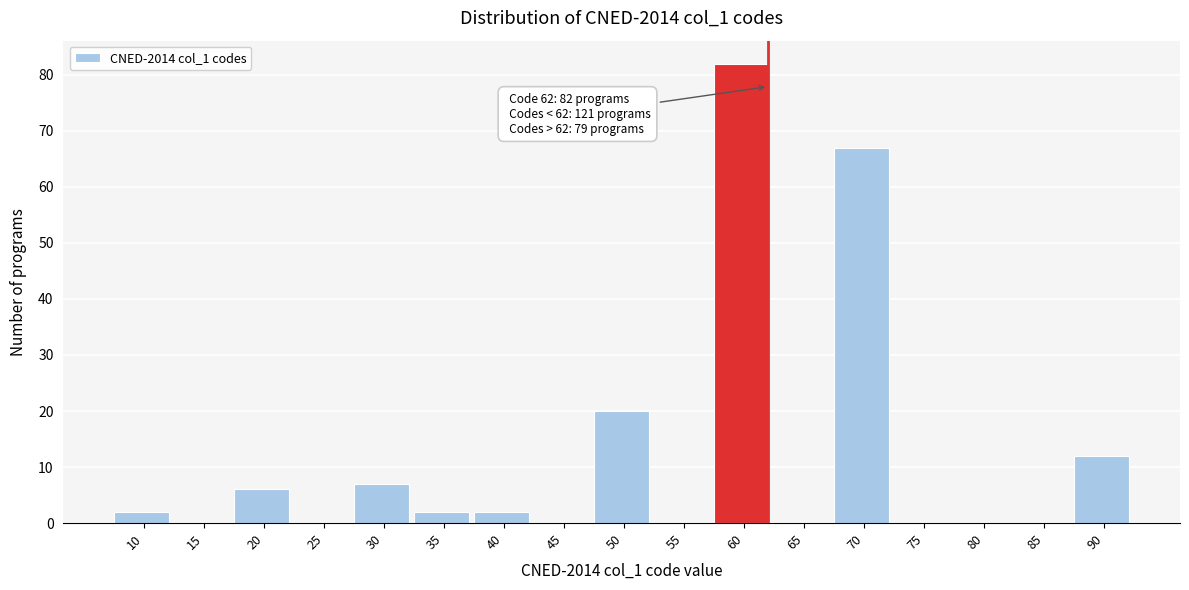

Reading left to right, what are all the values shown in this chart?

10=2	15=0	20=6	25=0	30=7	35=2	40=2	45=0	50=20	55=0	60=82	65=0	70=67	75=0	80=0	85=0	90=12